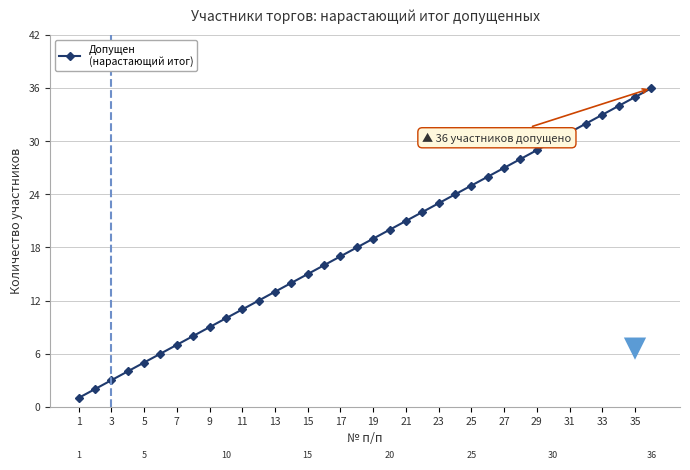

What is the difference between the maximum and minimum values?

35